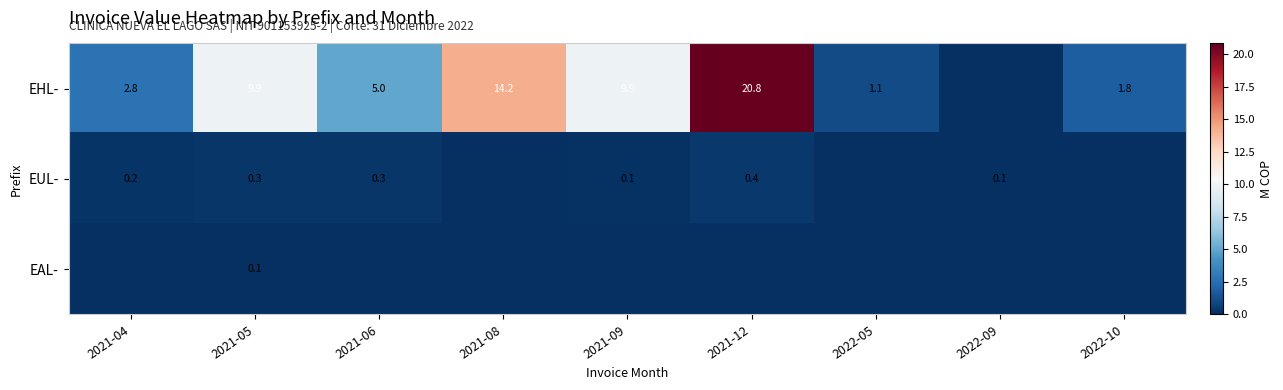

The EHL- series shows 7.2 at 2021-06. True or false?

False